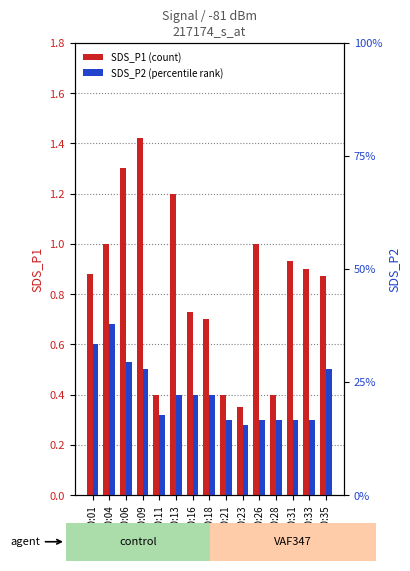

Which series changed the most between 00:18 and 00:35?

SDS_P1